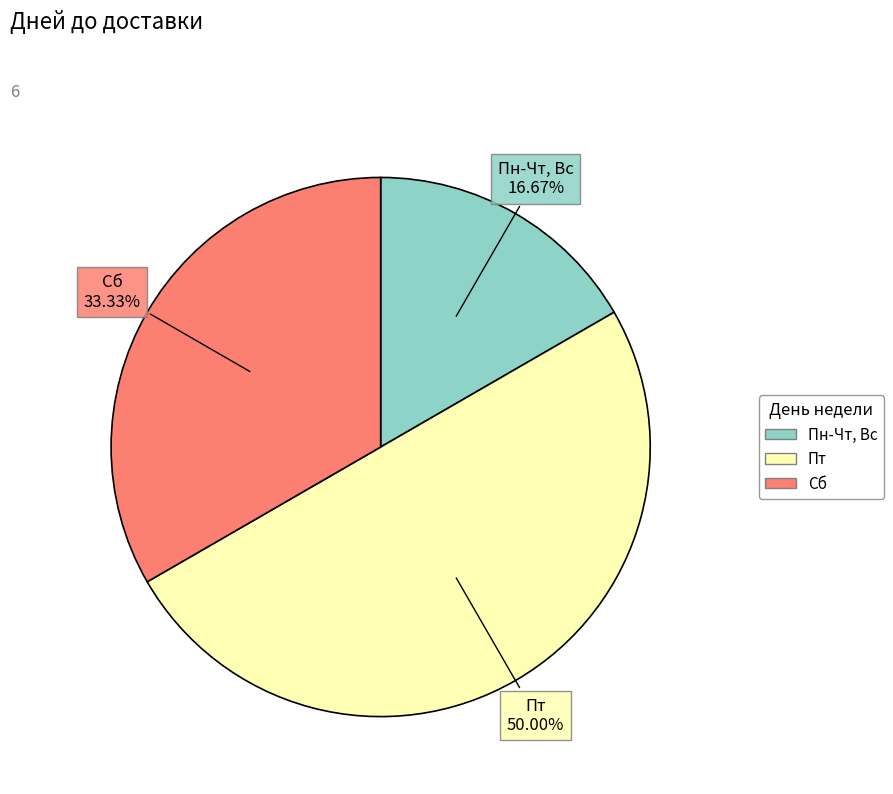

To the nearest percent, what portion does Сб represent?

33%